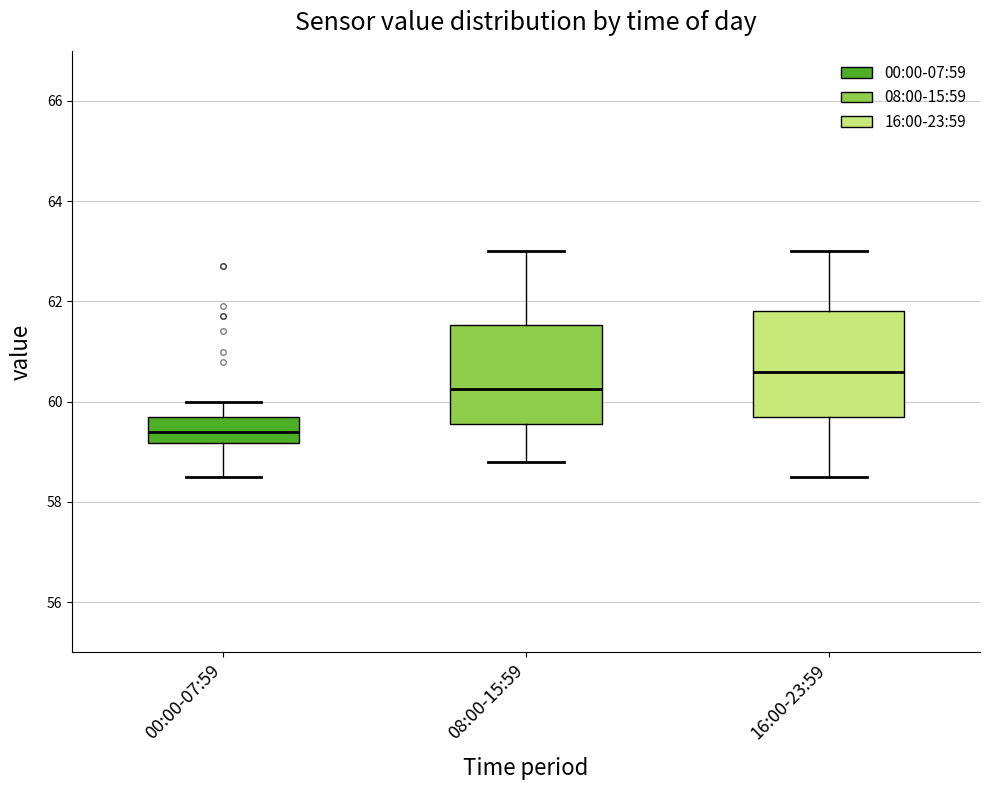

Where is the upper edge of the box for 08:00-15:59 on the y-axis? The values are not printed on the chart, so give them approximately, as read against the axis.

61.6